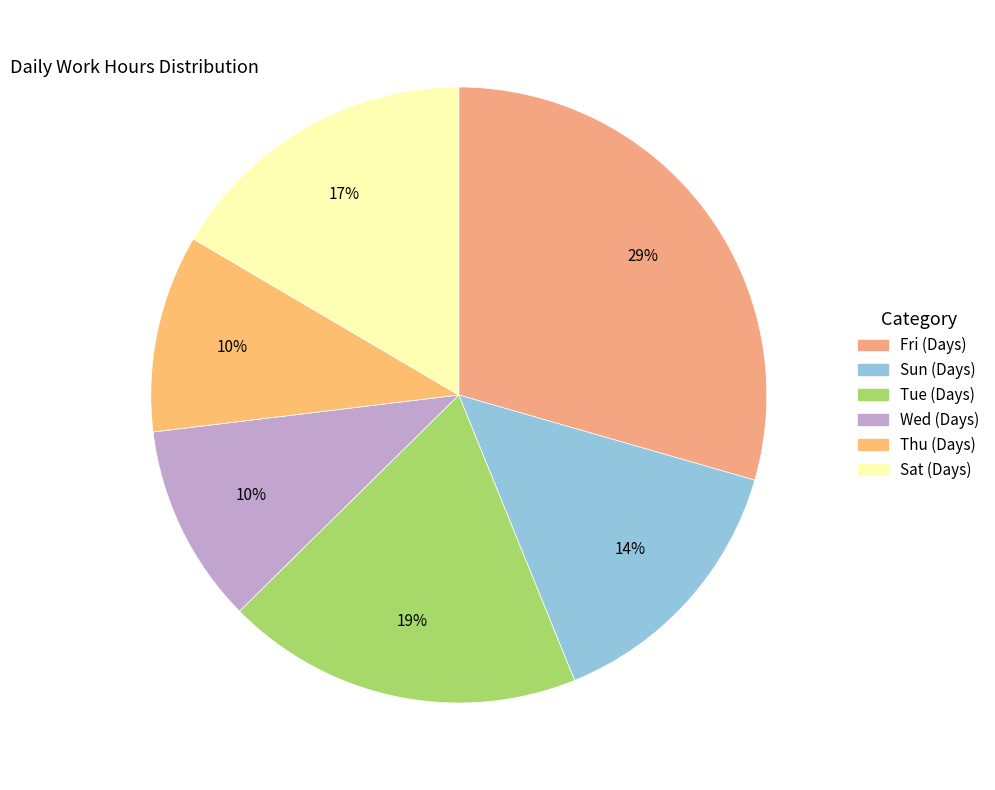

How many slices are in this pie chart?

6